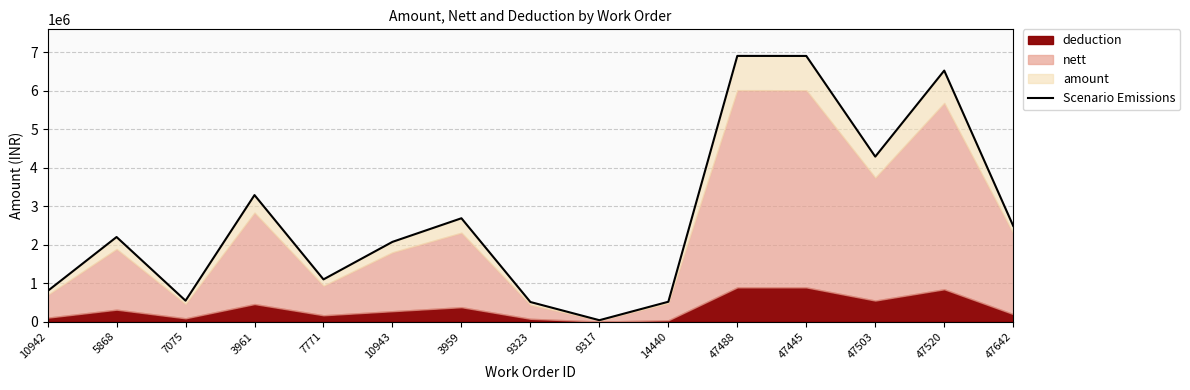

Which has a higher value, 10942 or 3961?

3961